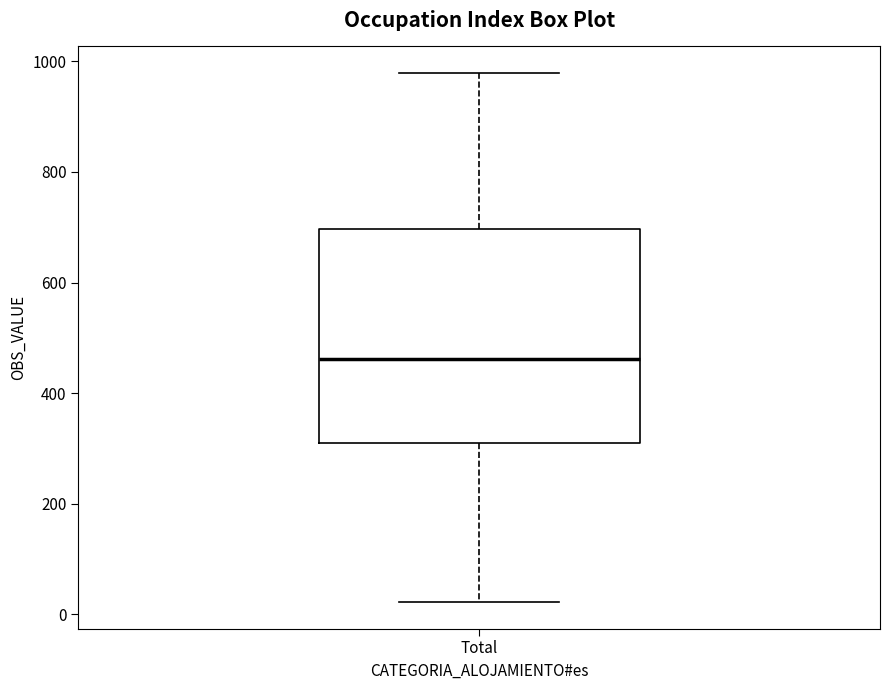

Where does the upper whisker of the box for Total end on the y-axis? The values are not printed on the chart, so give them approximately, as read against the axis.

980